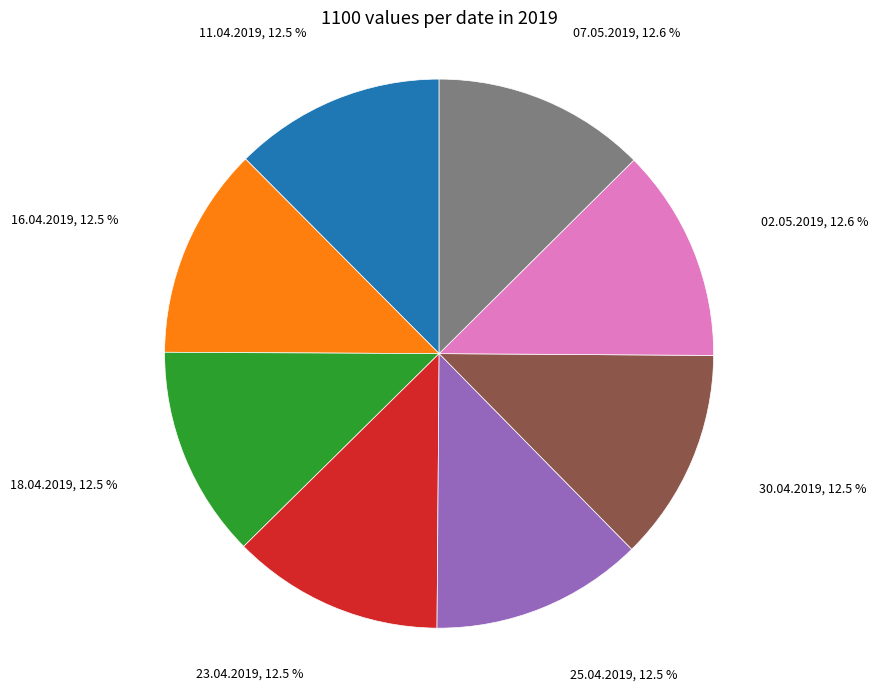

What percentage is the 02.05.2019 slice, to the nearest percent?

13%